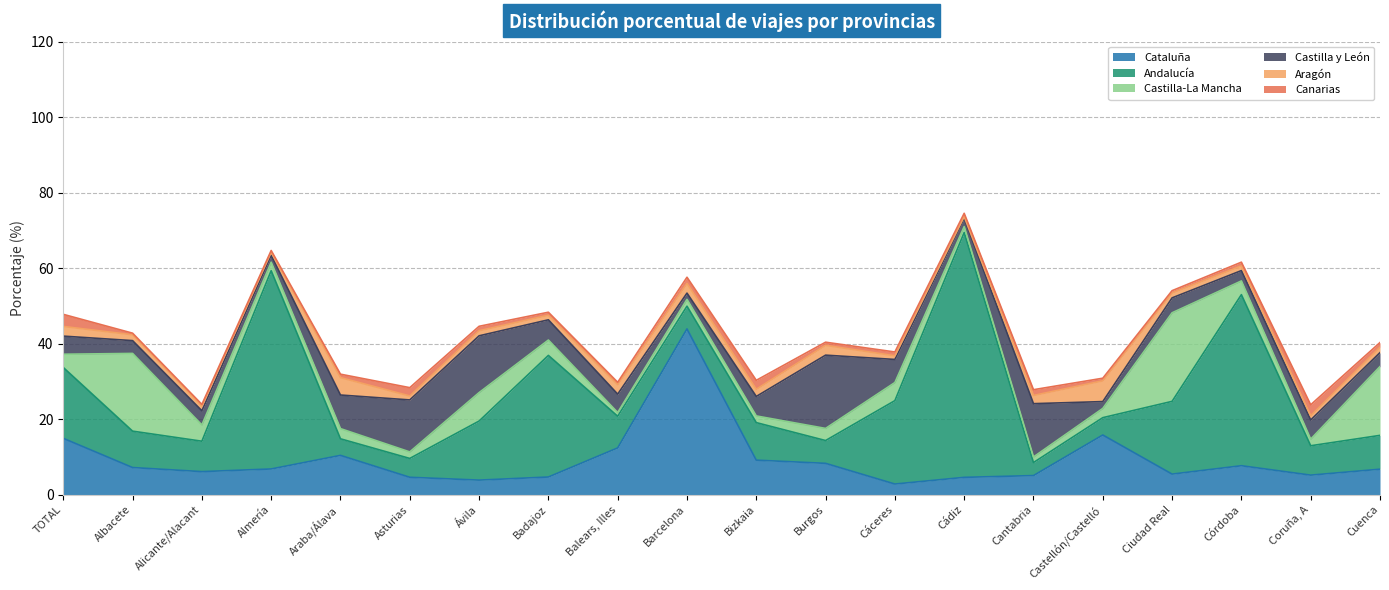

At which category is the sum across all series the highest?

Cádiz